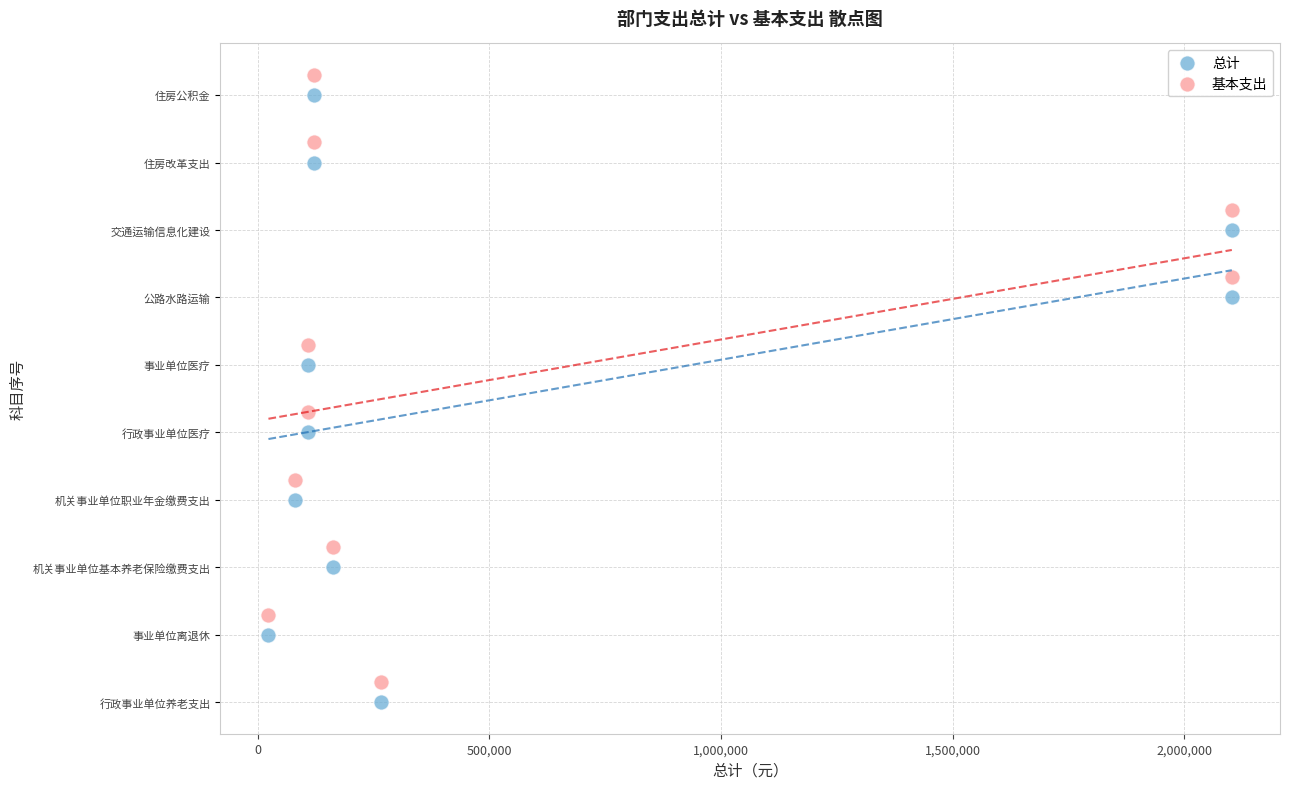

What are all the series names shown in the legend?

总计, 基本支出